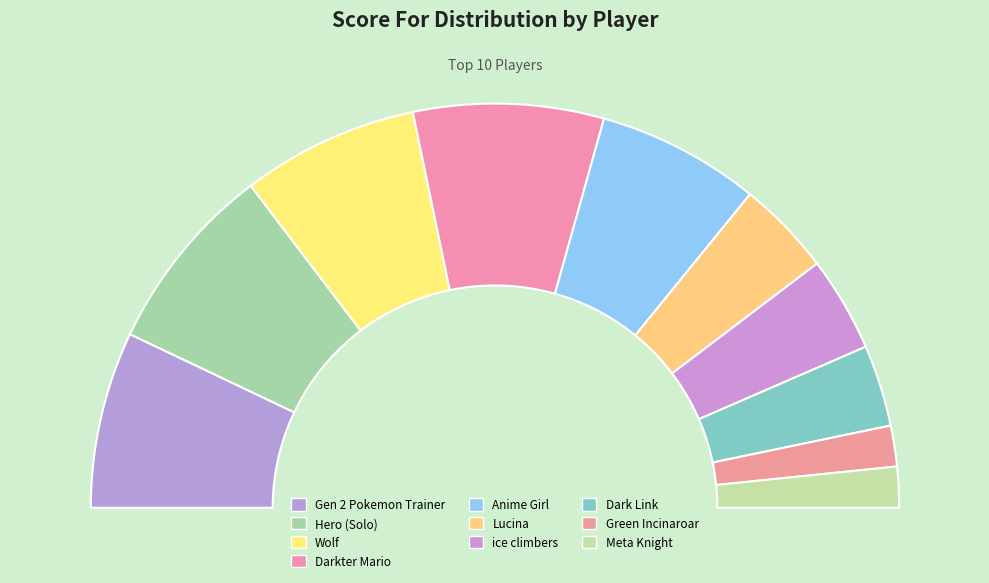

Count the number of slices in the pie.

10